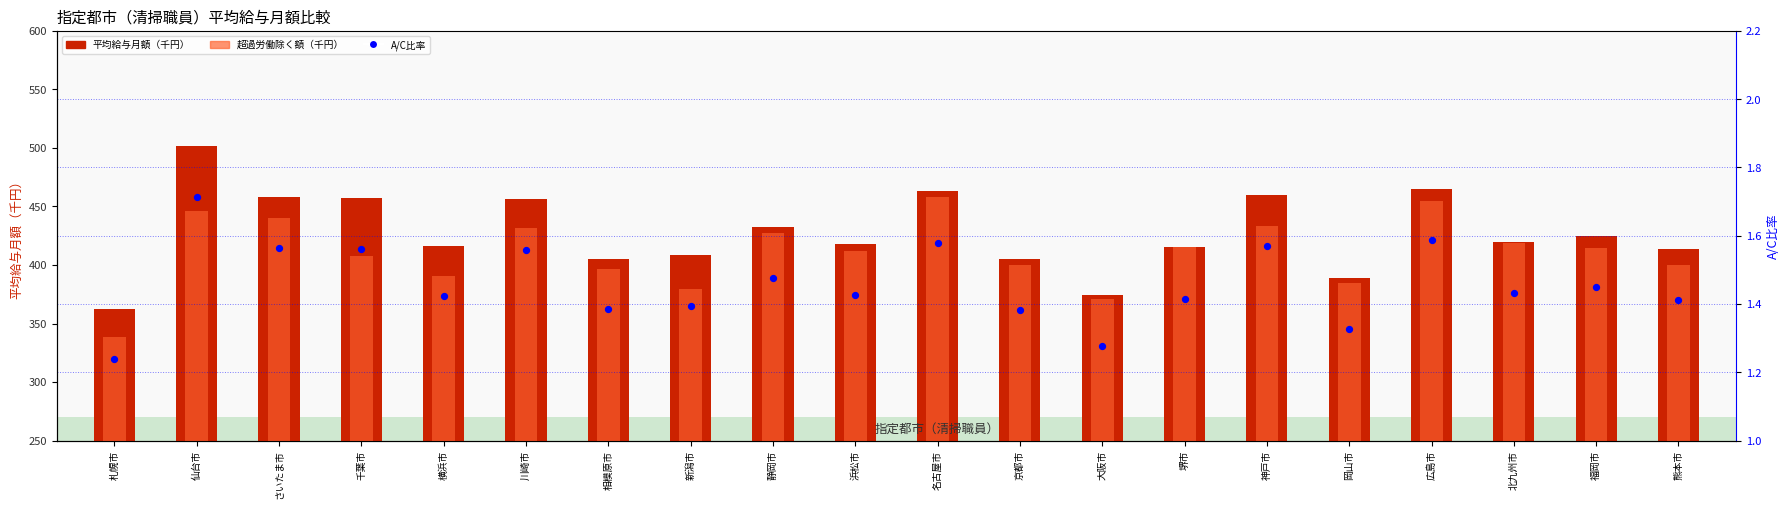

At which category is the sum across all series the highest?

仙台市